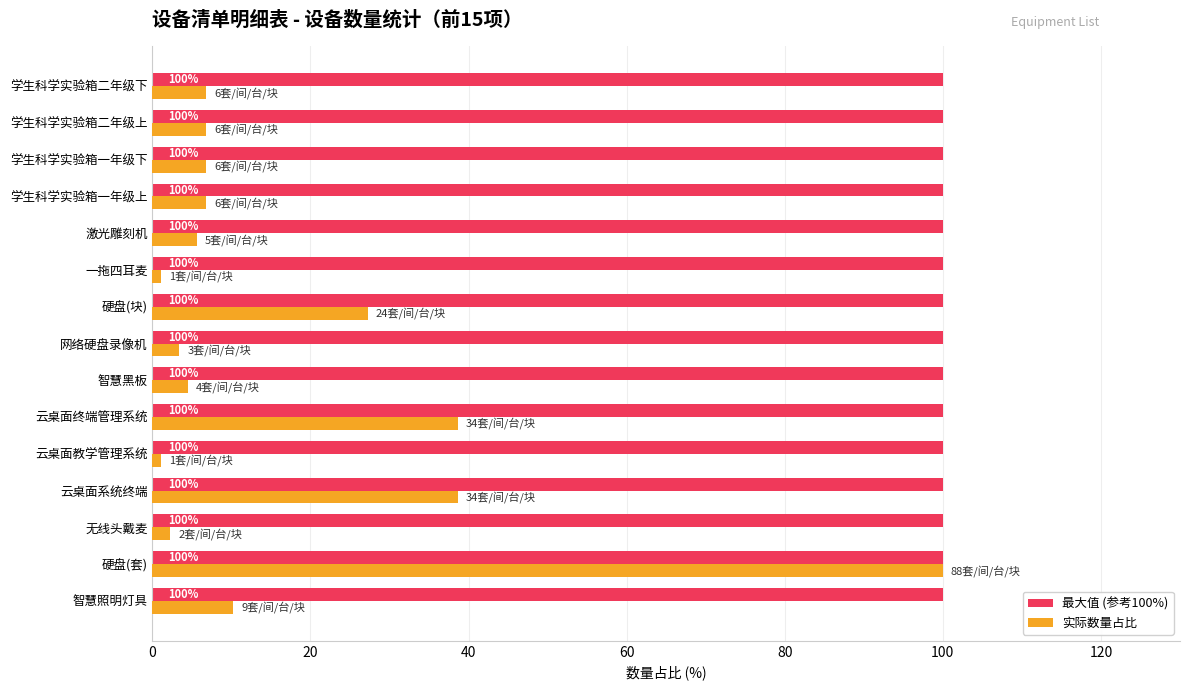

List the series in order of their overall mean, lowest first.

实际数量占比, 最大值 (参考100%)